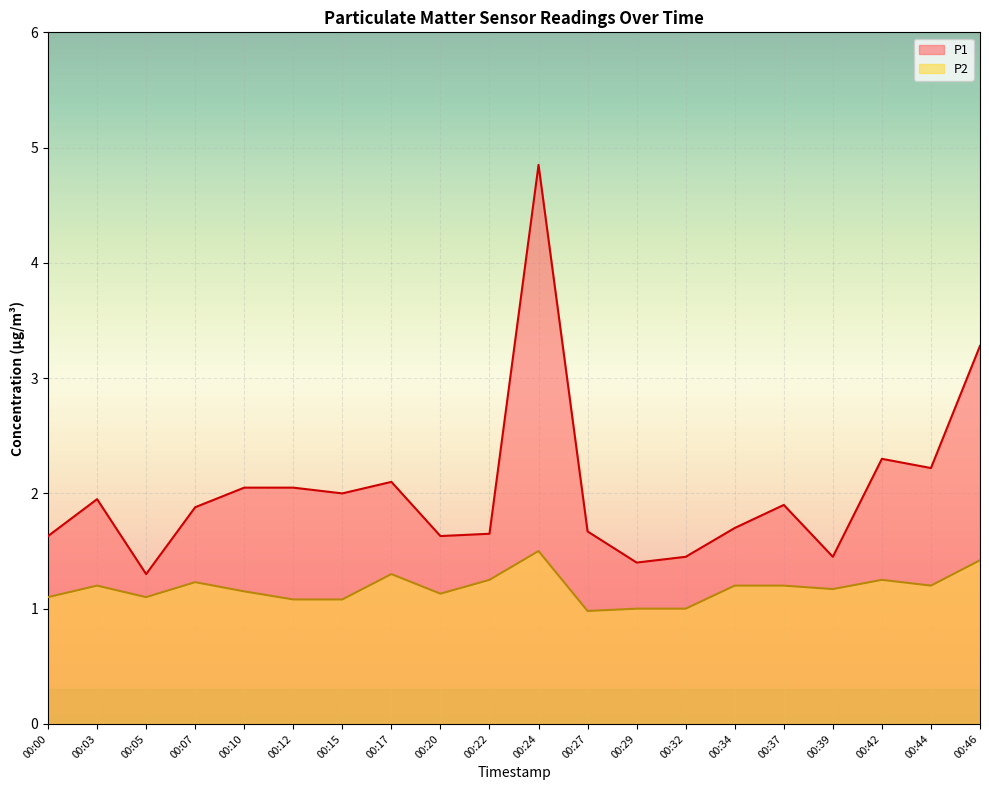

Is the value of P2 at 00:24 greater than the value of P1 at 00:27?

No